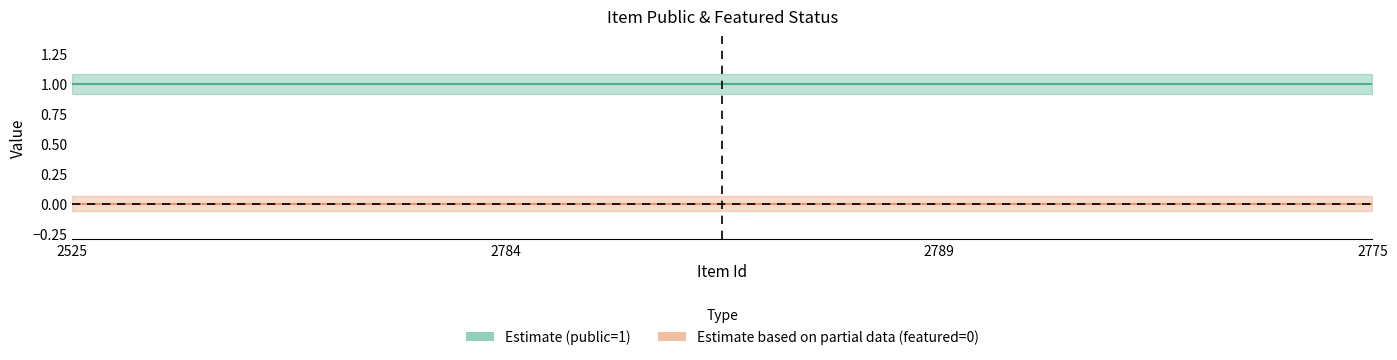

How many lines are shown in the chart?

2